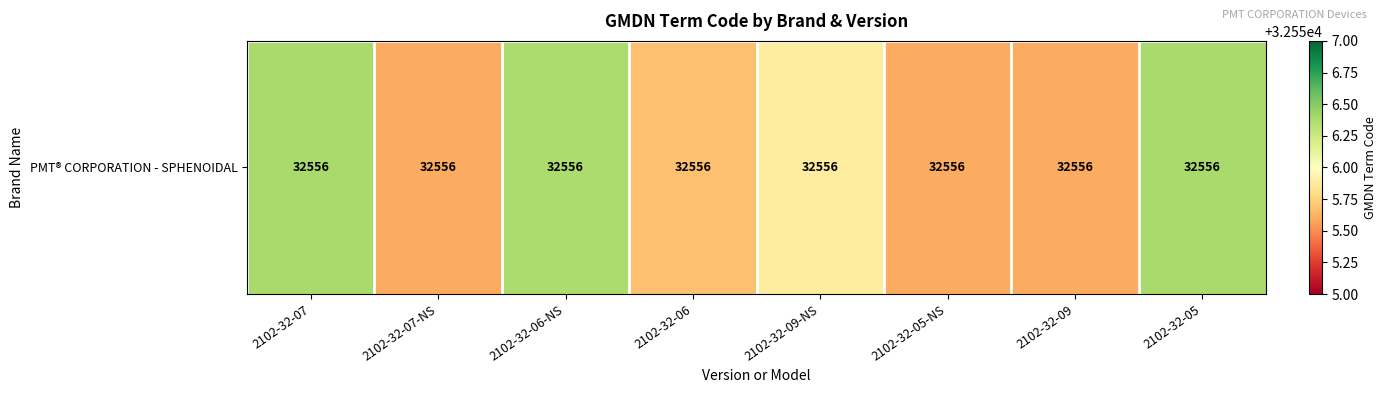

Reading left to right, transcribe all the data shown in this chart.

32556.4	32555.6	32556.4	32555.7	32555.9	32555.6	32555.6	32556.4